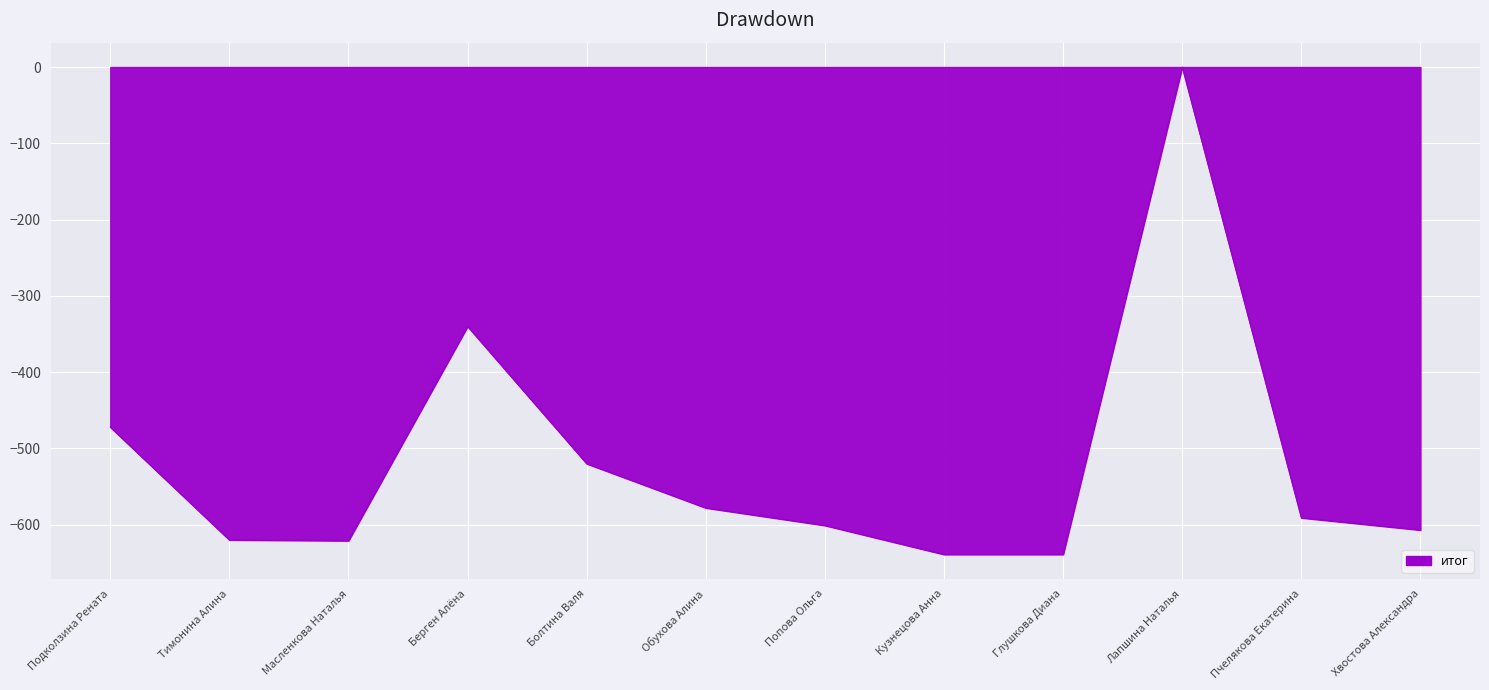

Which category has the highest value across all series?

Лапшина Наталья